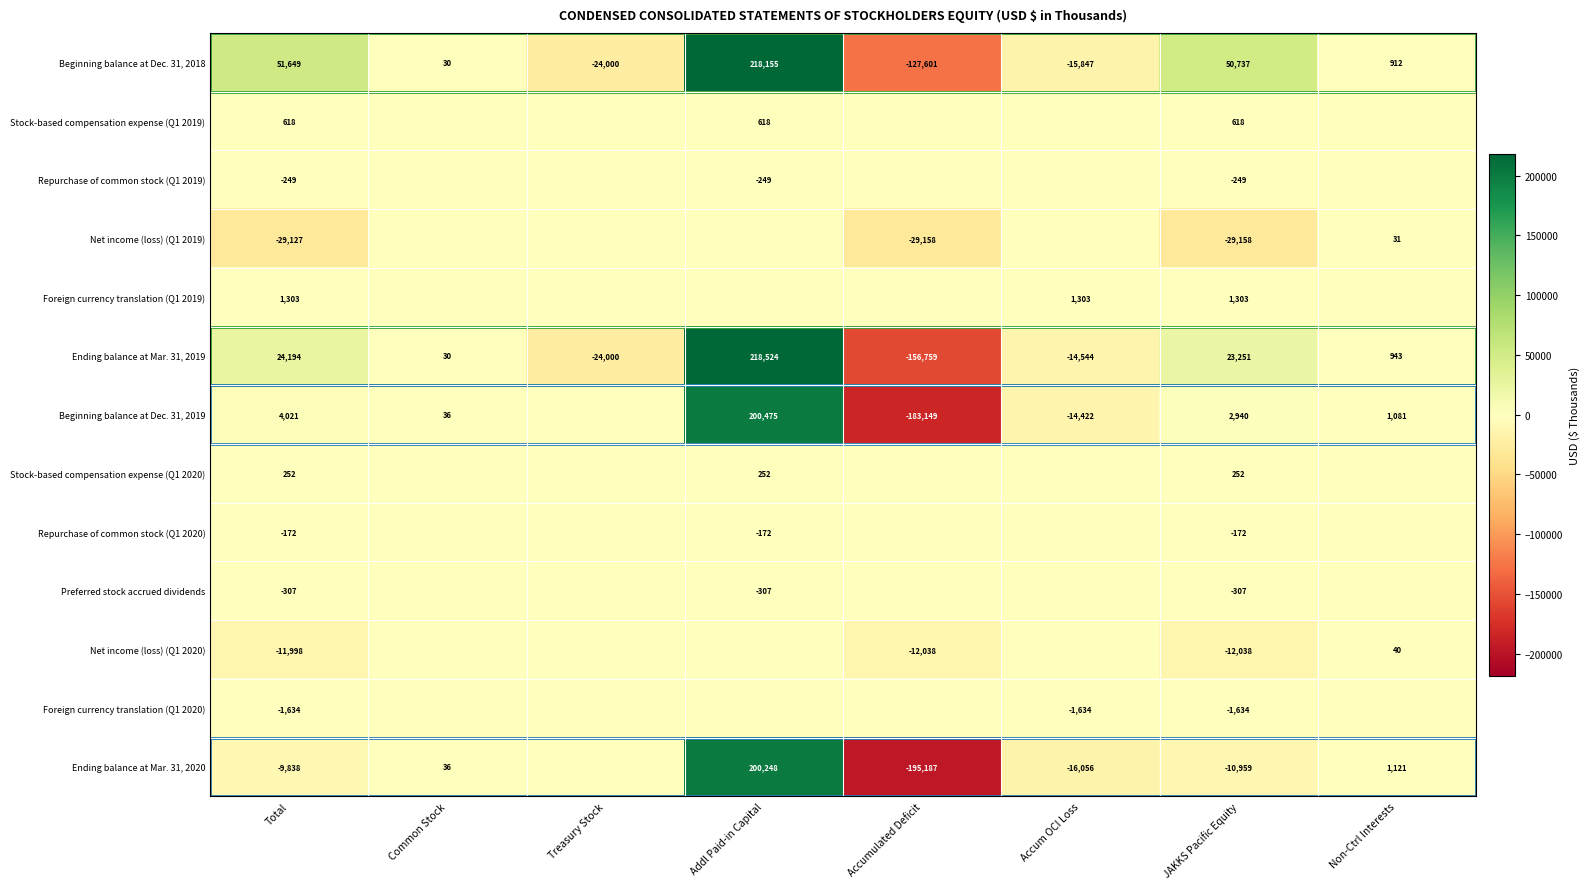

Where is Ending balance at Mar. 31, 2019 nearest to the value 30882?

Total